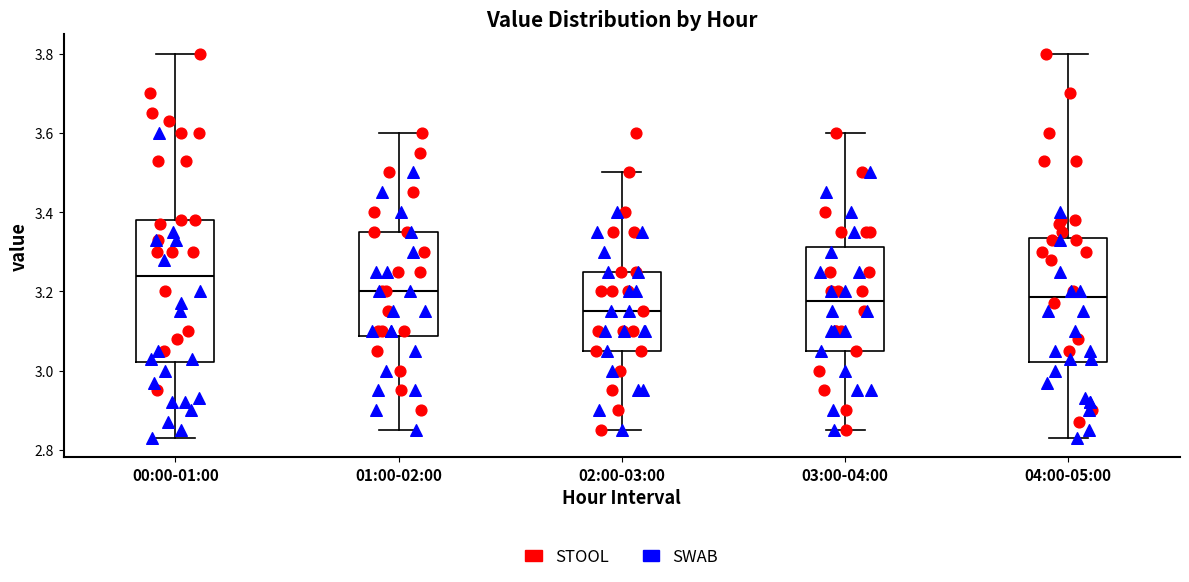

Reading left to right, read every box against the y-axis: the position of its median line, the range the box covers, and the ends of its whiskers. The values are not printed on the chart, so give them approximately, as read against the axis.

00:00-01:00: median 3.24, box 3.02 to 3.38, whiskers 2.84 to 3.80
01:00-02:00: median 3.20, box 3.08 to 3.36, whiskers 2.86 to 3.60
02:00-03:00: median 3.16, box 3.06 to 3.26, whiskers 2.86 to 3.50
03:00-04:00: median 3.18, box 3.06 to 3.32, whiskers 2.86 to 3.60
04:00-05:00: median 3.18, box 3.02 to 3.34, whiskers 2.84 to 3.80